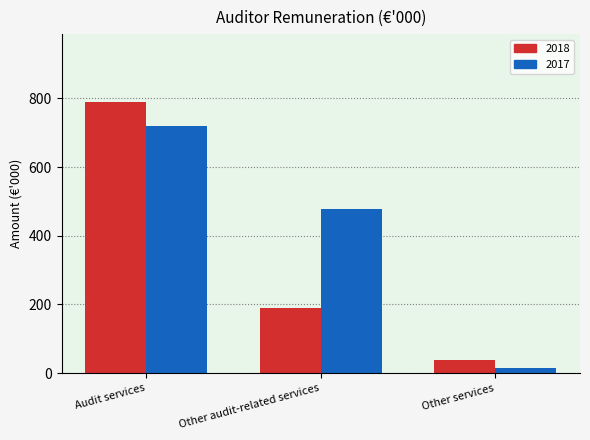

What are all the series names shown in the legend?

2018, 2017